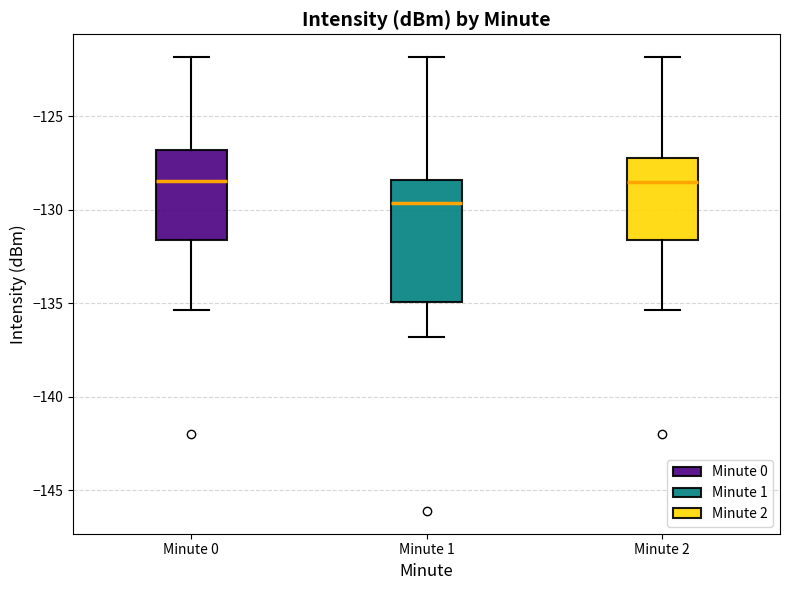

Which box is the tallest, from its lower edge to its upper edge?

Minute 1